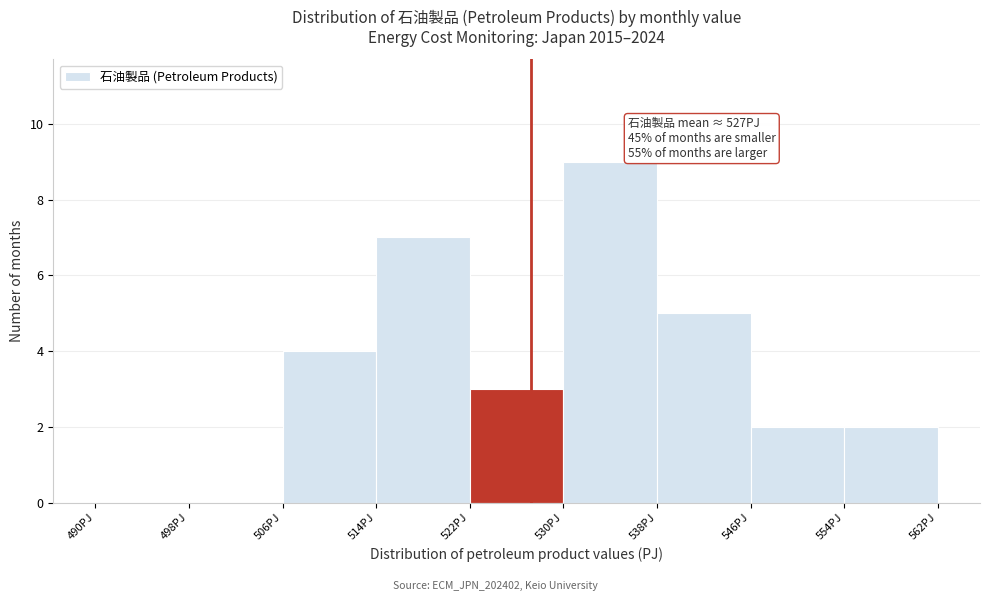

Which range on the x-axis has the tallest bar?

530 to 538